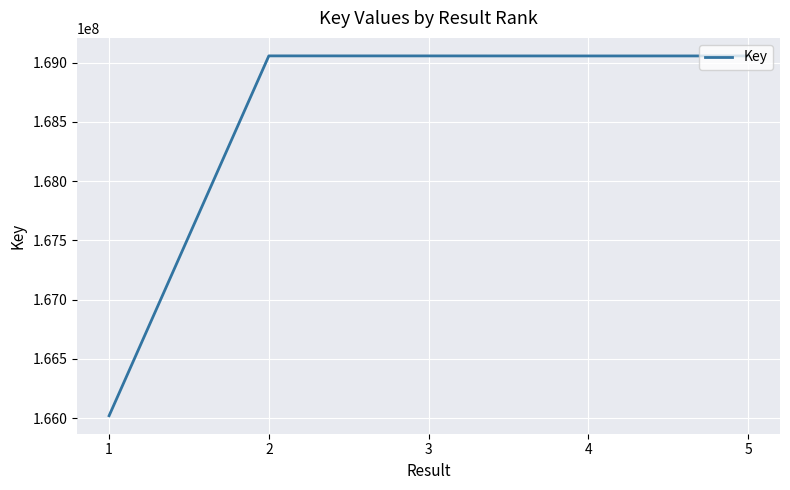

What is the greatest value displayed?

169056088